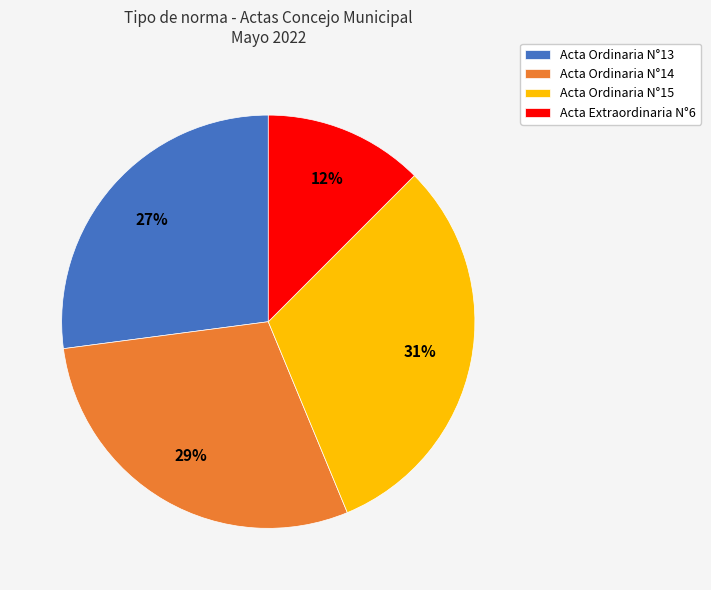

Is it true that Acta Ordinaria N°13 is 27% of the pie?

True